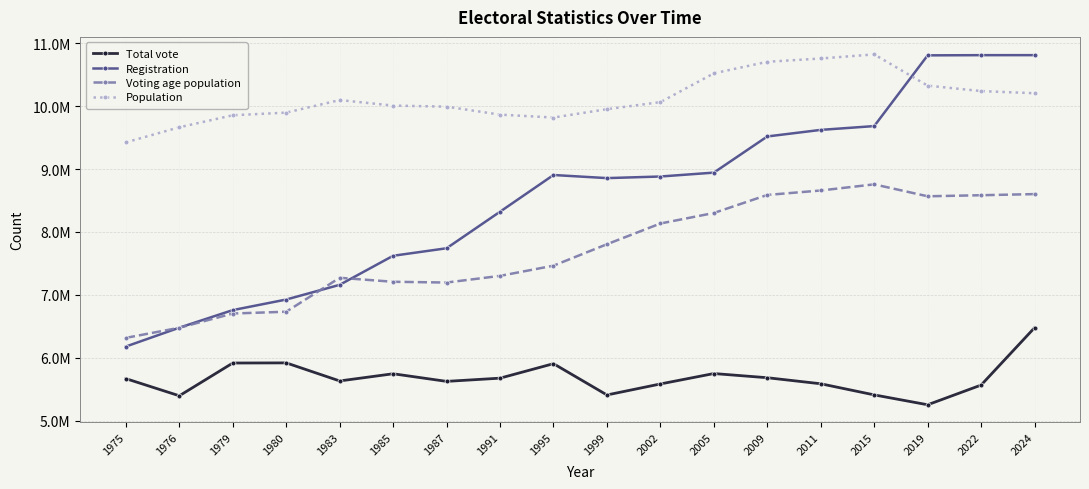

Which has a higher value, 2024 or 1995?

2024